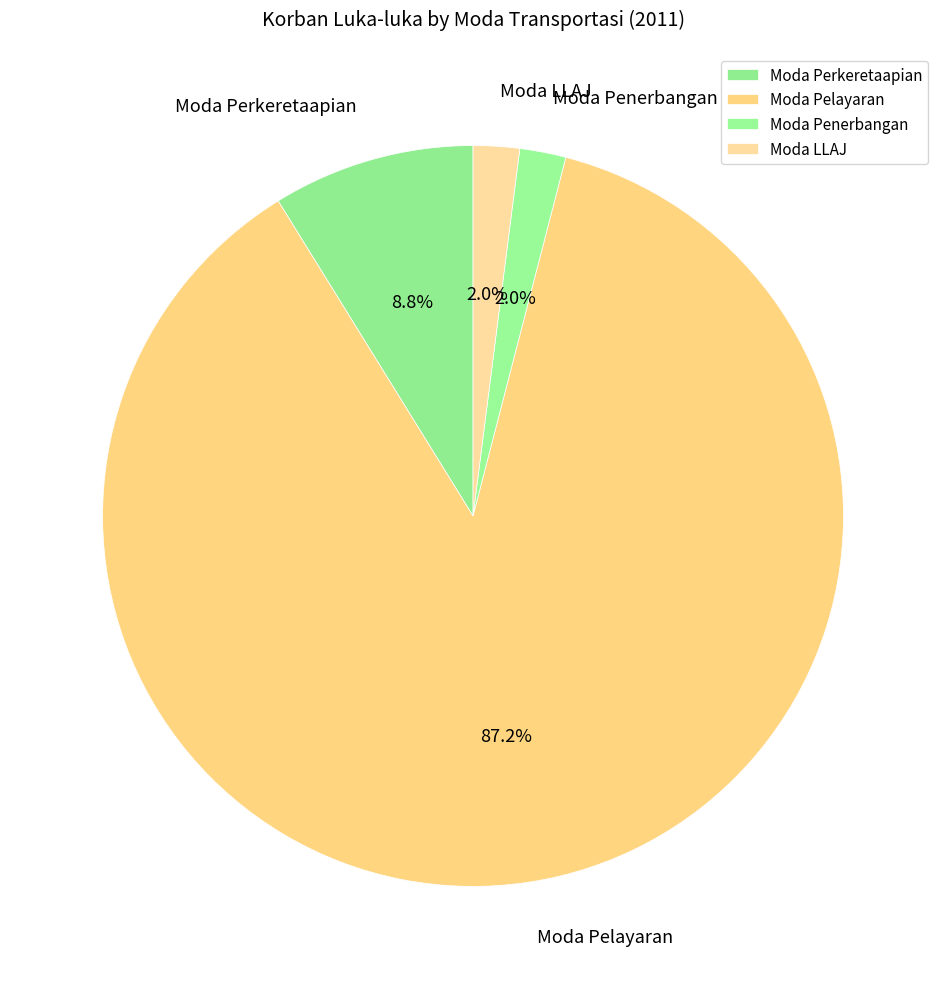

True or false: Moda Penerbangan accounts for 8% of the total.

False